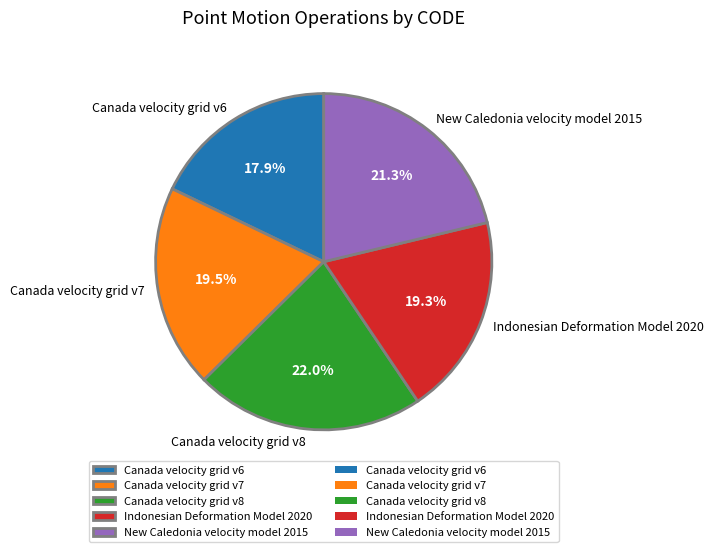

How many segments does this pie chart have?

5